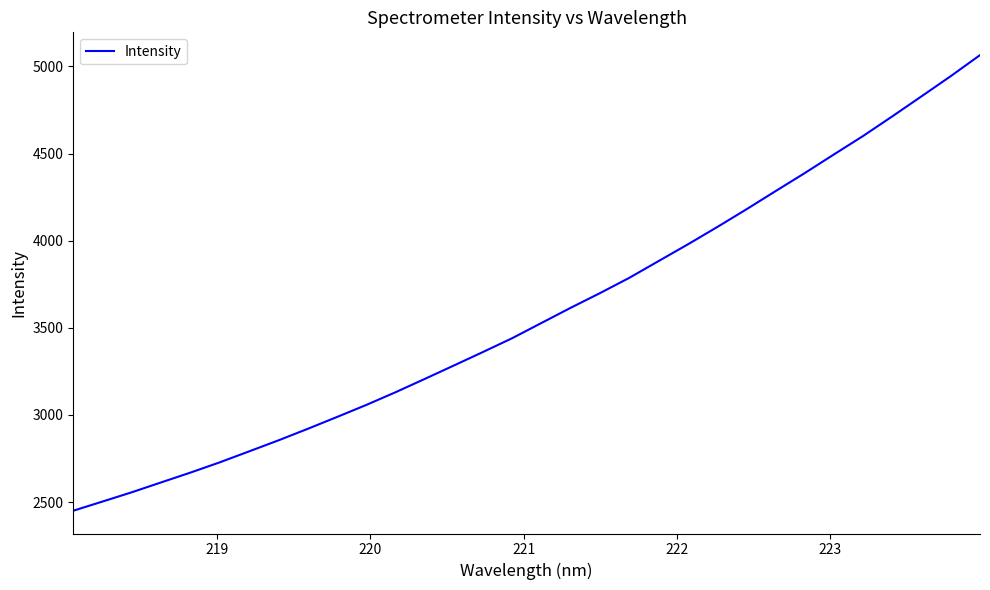

What is the difference between the maximum and minimum values?

2615.1